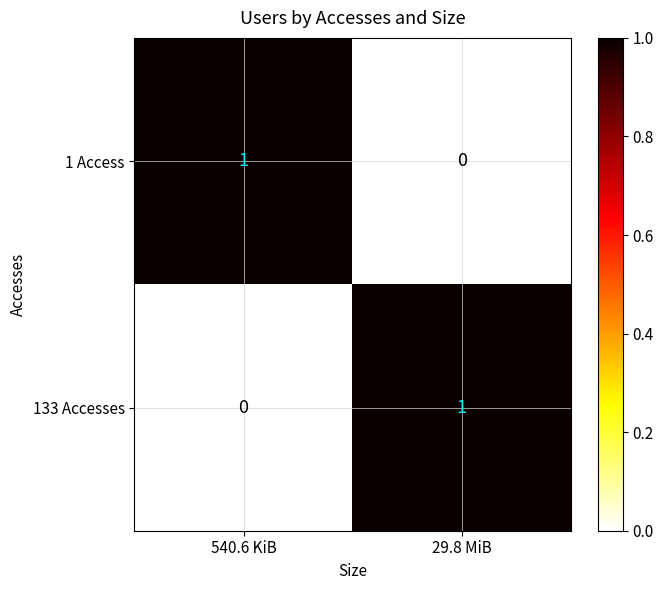

Reading right to left, what are all the values shown in this chart?

1 Access: 29.8 MiB=0	540.6 KiB=1
133 Accesses: 29.8 MiB=1	540.6 KiB=0